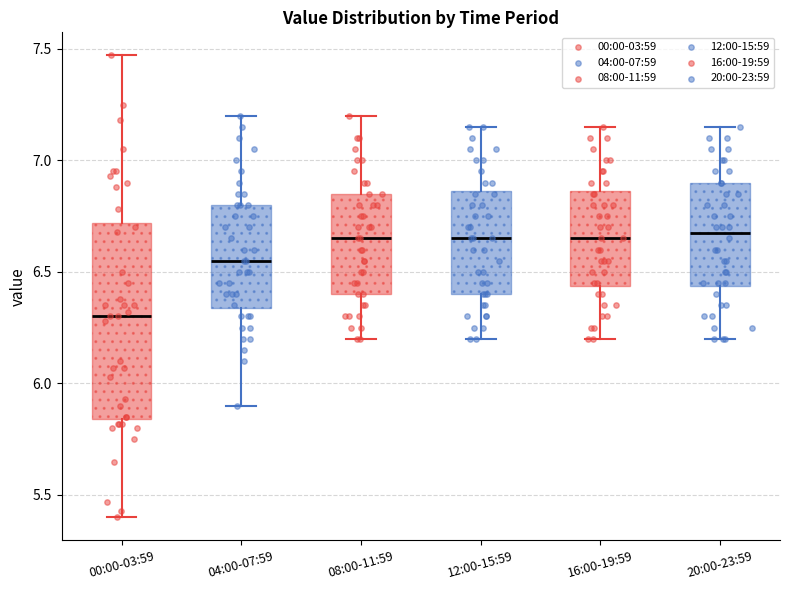

Reading left to right, transcribe this box plot: for each box, give where its median line is, the range the box spans, and where its two whiskers end, as read against the y-axis. The values are not printed on the chart, so give them approximately, as read against the axis.

00:00-03:59: median 6.30, box 5.85 to 6.70, whiskers 5.40 to 7.45
04:00-07:59: median 6.55, box 6.35 to 6.80, whiskers 5.90 to 7.20
08:00-11:59: median 6.65, box 6.40 to 6.85, whiskers 6.20 to 7.20
12:00-15:59: median 6.65, box 6.40 to 6.85, whiskers 6.20 to 7.15
16:00-19:59: median 6.65, box 6.45 to 6.85, whiskers 6.20 to 7.15
20:00-23:59: median 6.70, box 6.45 to 6.90, whiskers 6.20 to 7.15